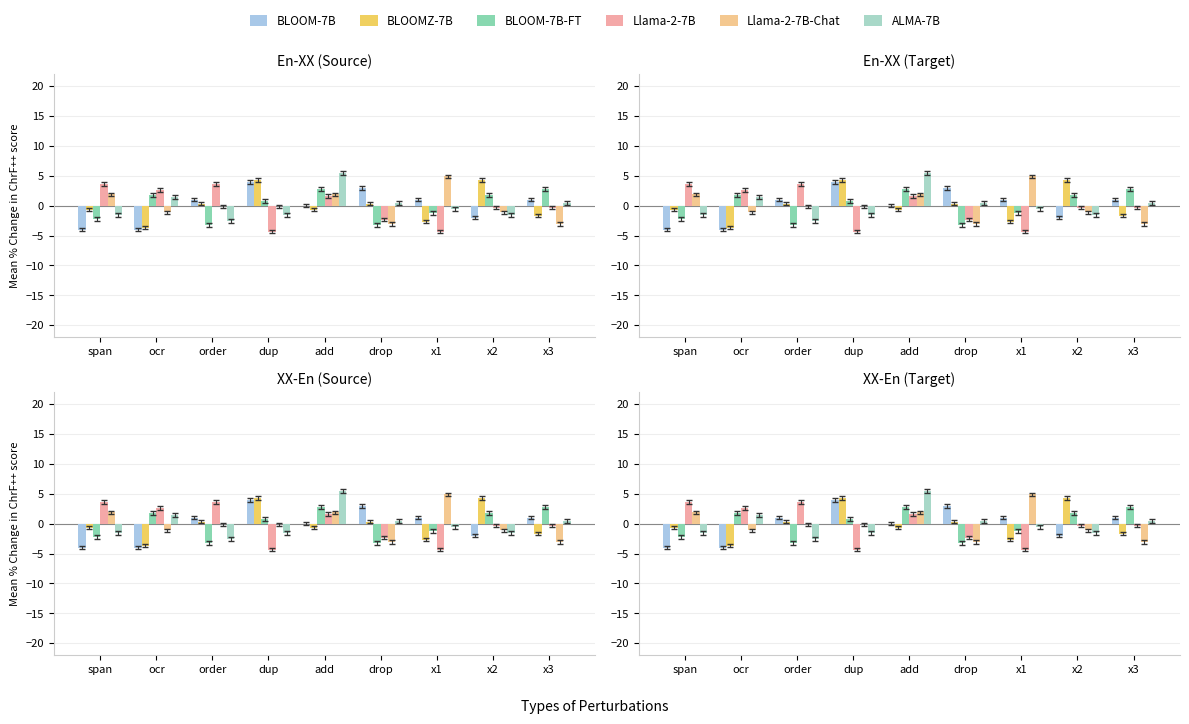

What value does the ALMA-7B series have at x2?

-1.6